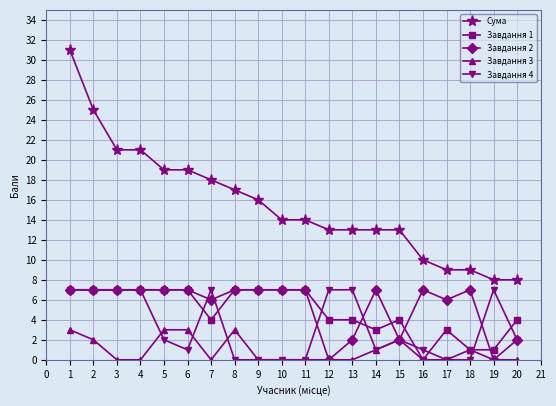

True or false: Сума and Завдання 2 cross at least once.

False